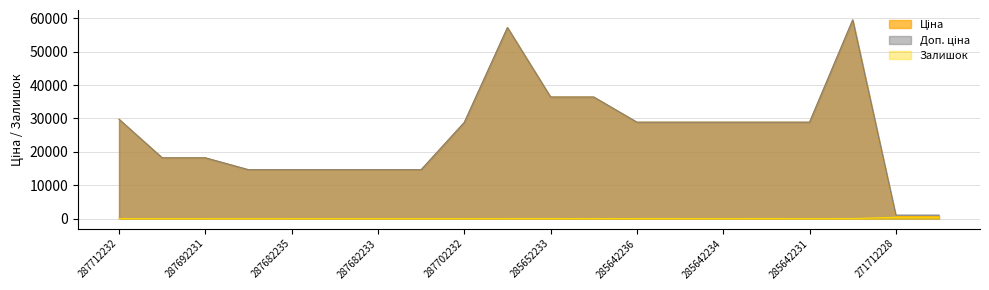

The Залишок series shows 24.0 at 285652231. True or false?

True